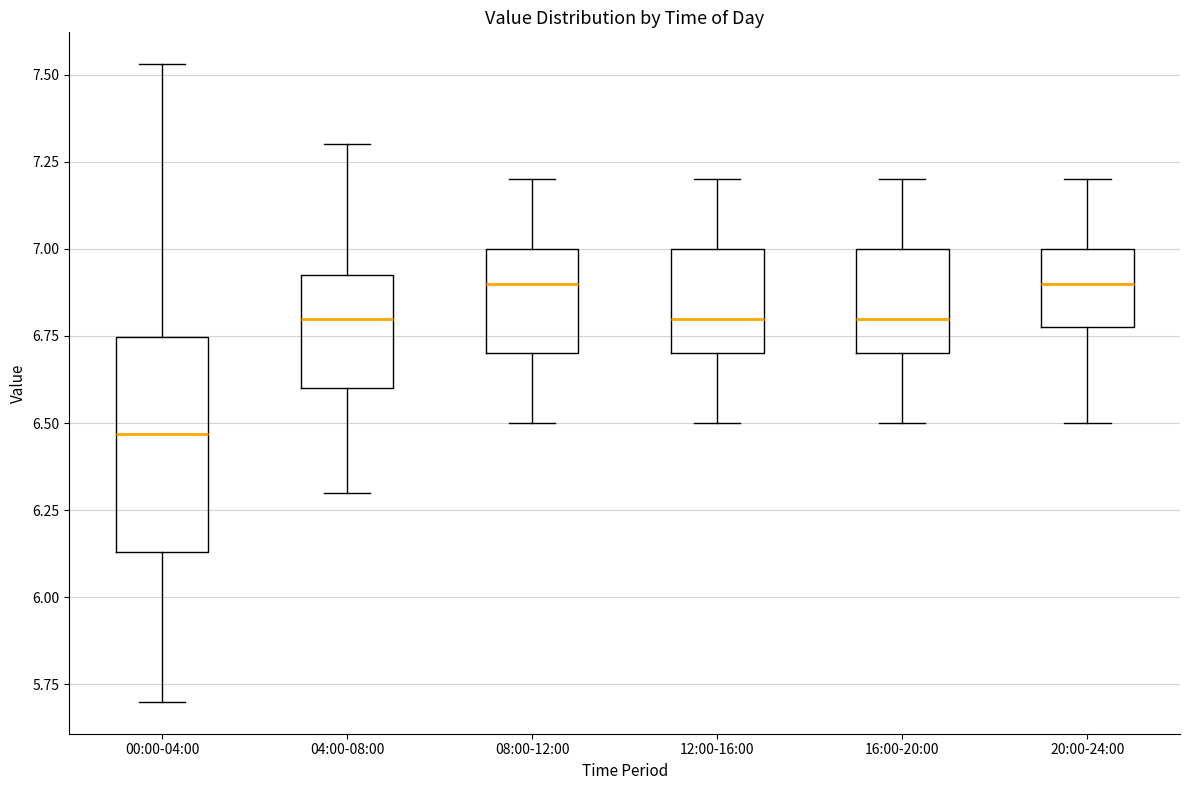

Comparing the boxes themselves (not the whiskers), which one is the tallest?

00:00-04:00